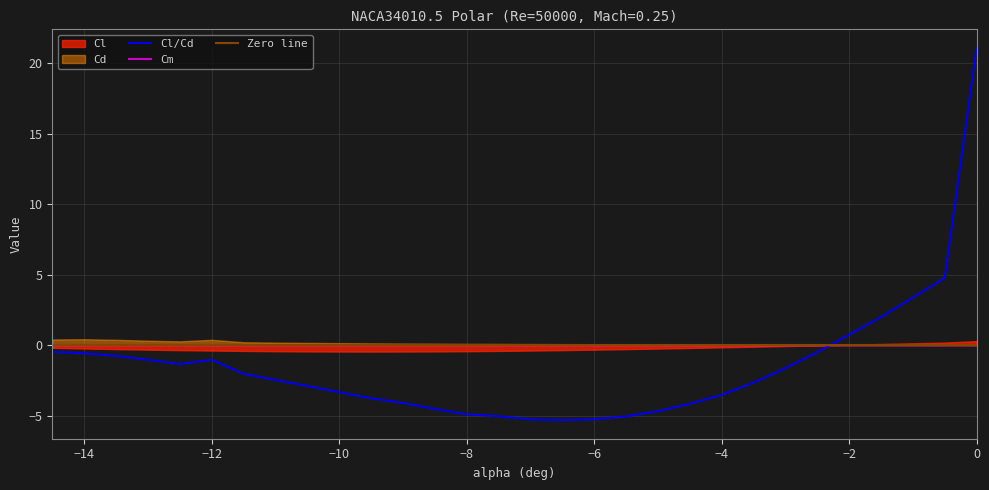

True or false: Cm has a value of -0.0 at −2.

True